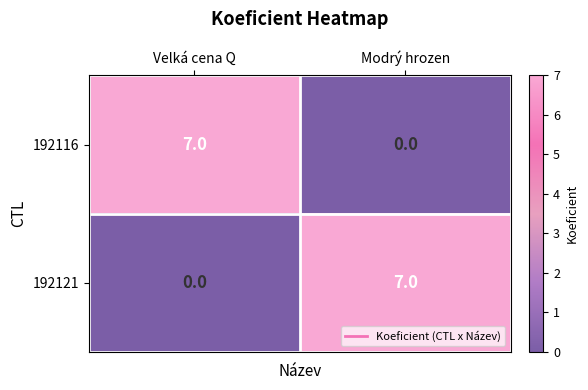

What is the difference between the maximum and minimum values in the 192116 series?

7